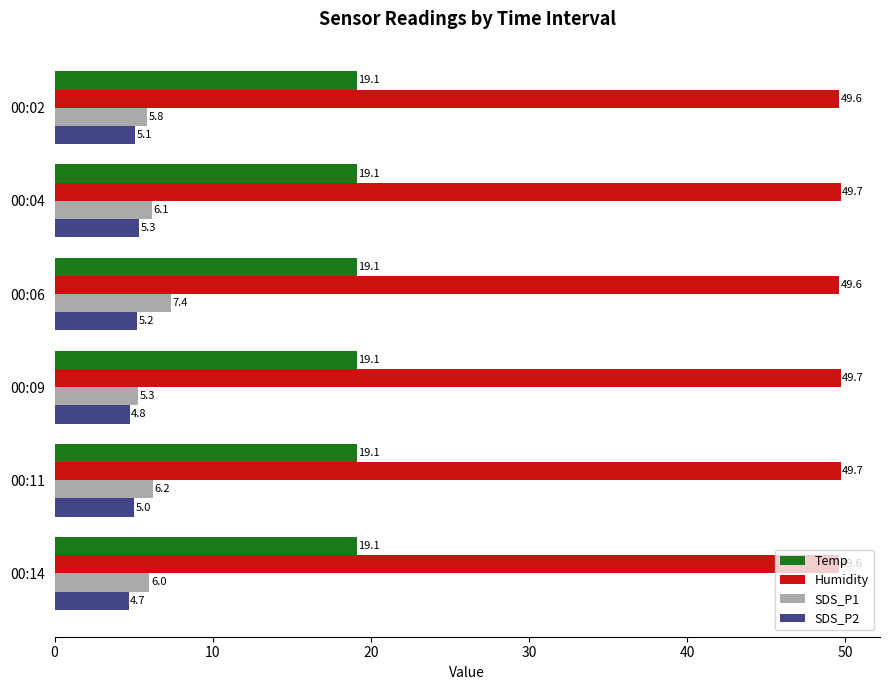

At which category is the sum across all series the highest?

00:06